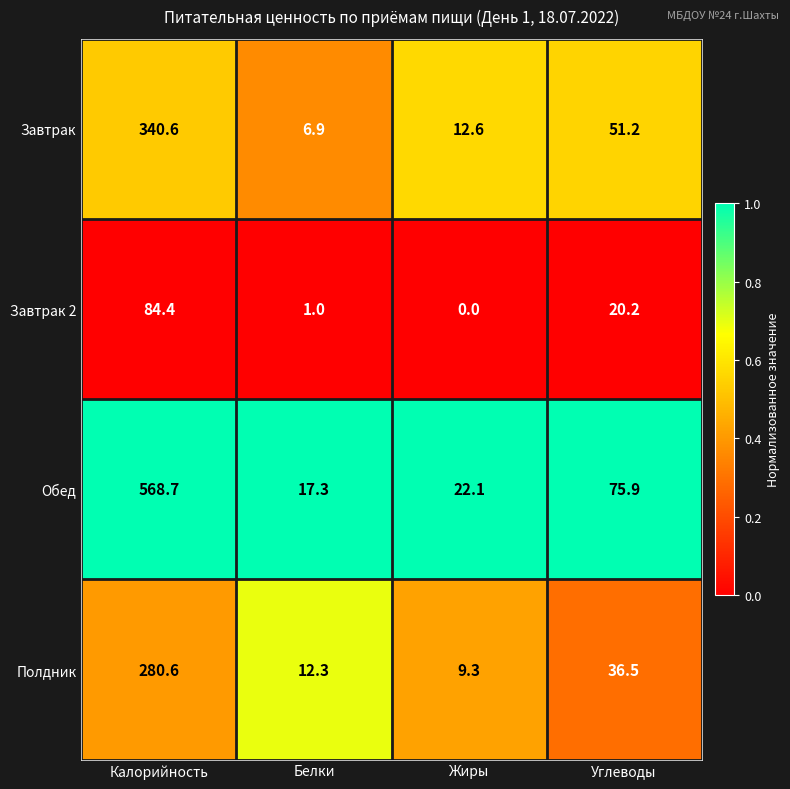

What is the maximum value shown in the chart?

568.7